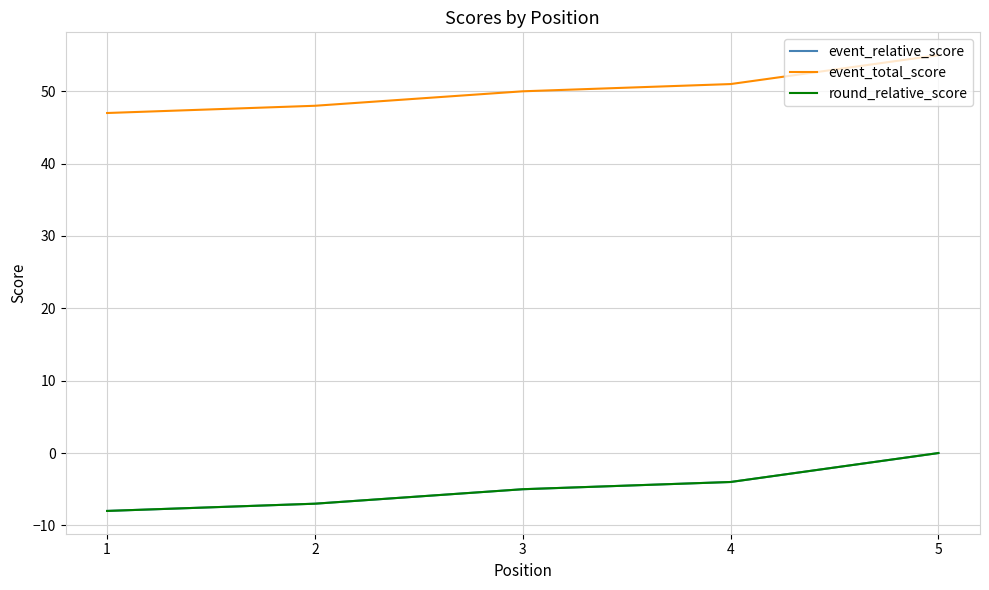

Which series changed the most between 3 and 4?

event_relative_score